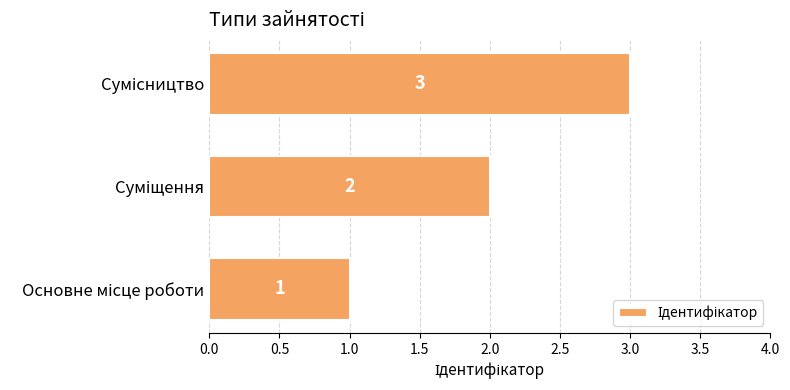

How many data points are less than 2?

1